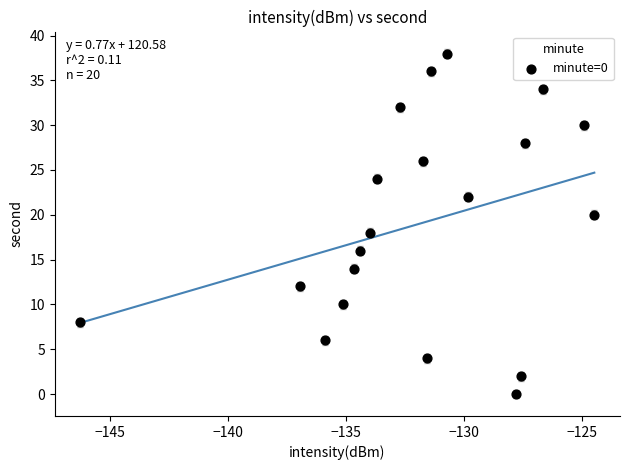

What is the range of Y values (max minus min)?

38